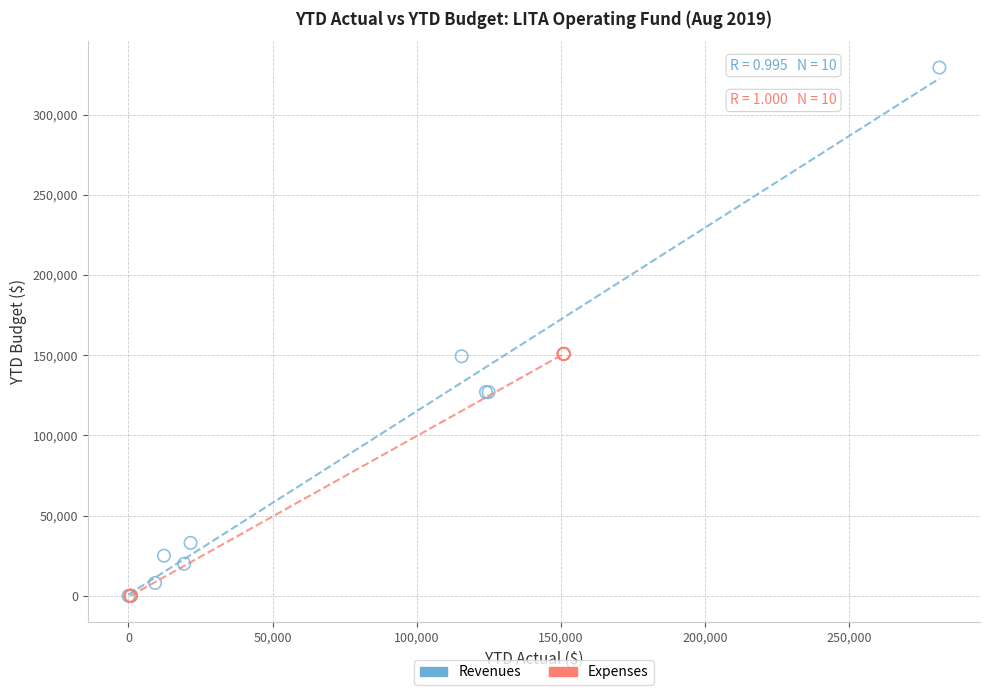

Which series has the widest spread of Y values?

Revenues